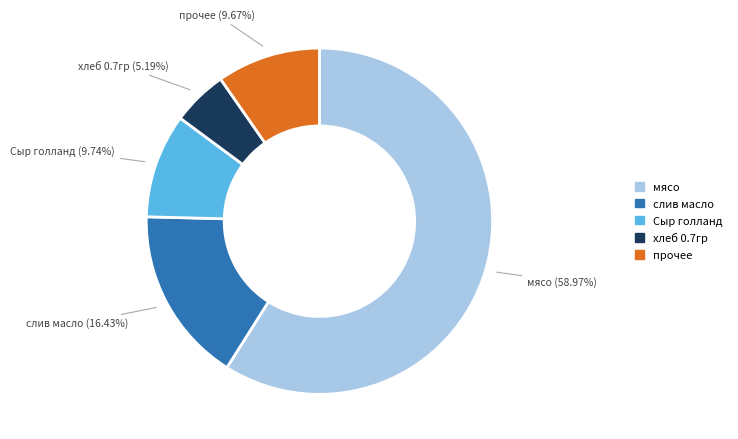

Does any single category account for the majority?

Yes